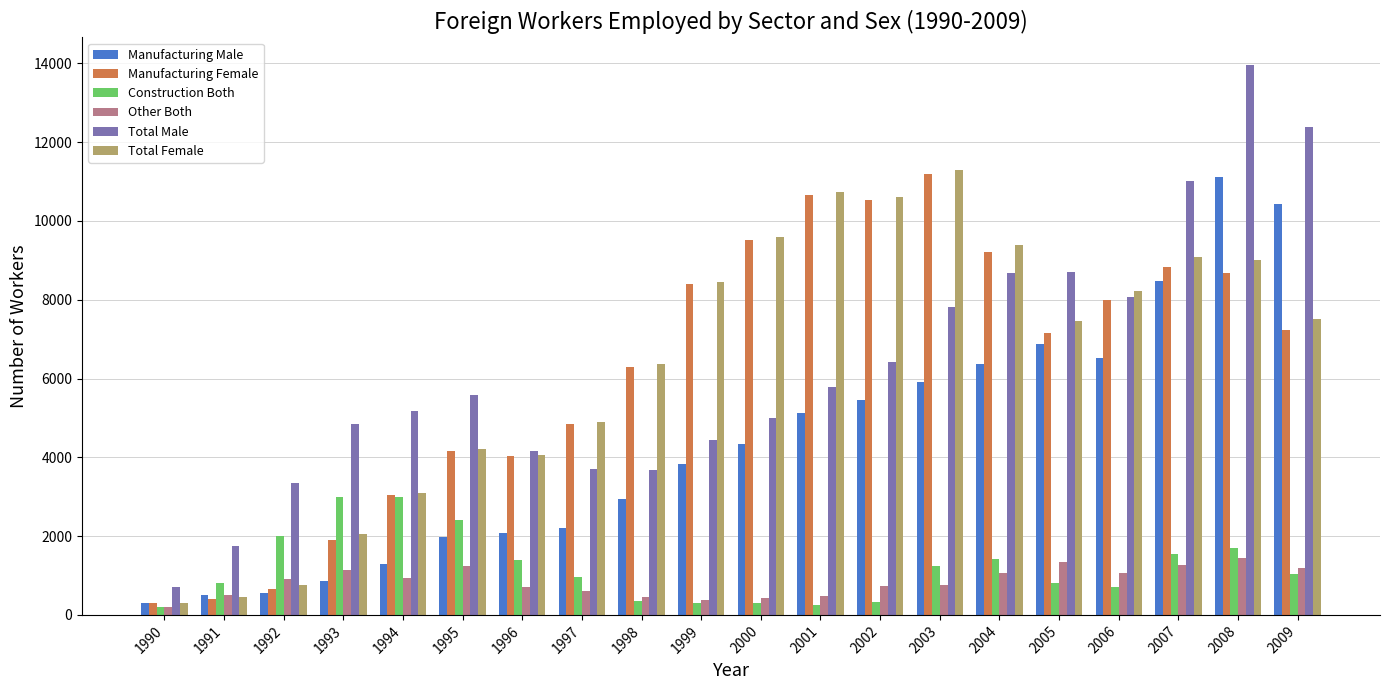

Which series has the largest range (max minus min)?

Total Male